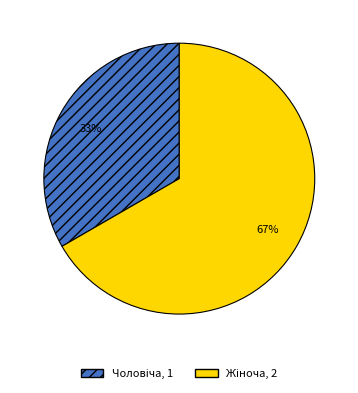

To the nearest percent, what is the average slice percentage?

50%